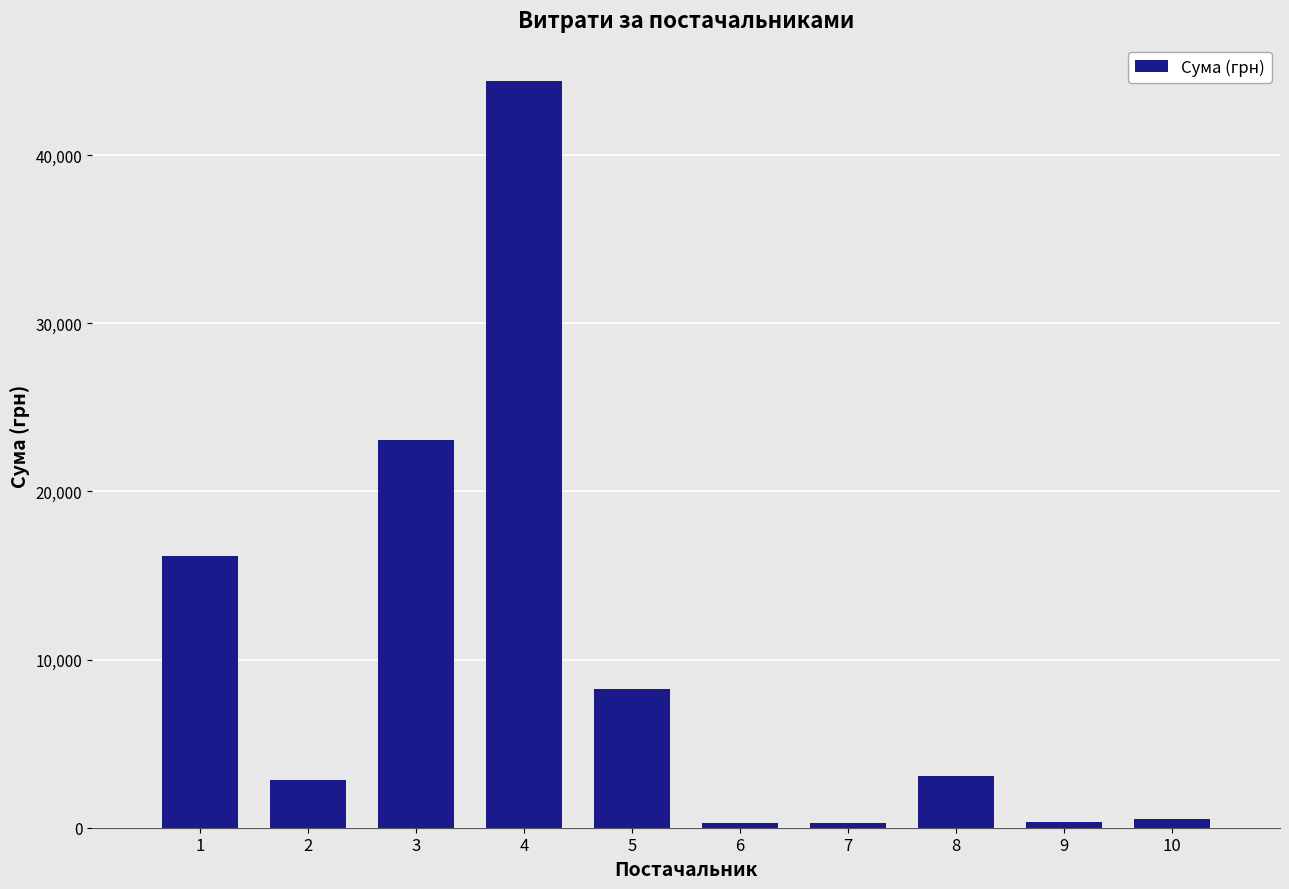

How many data points are less than 3069?

5